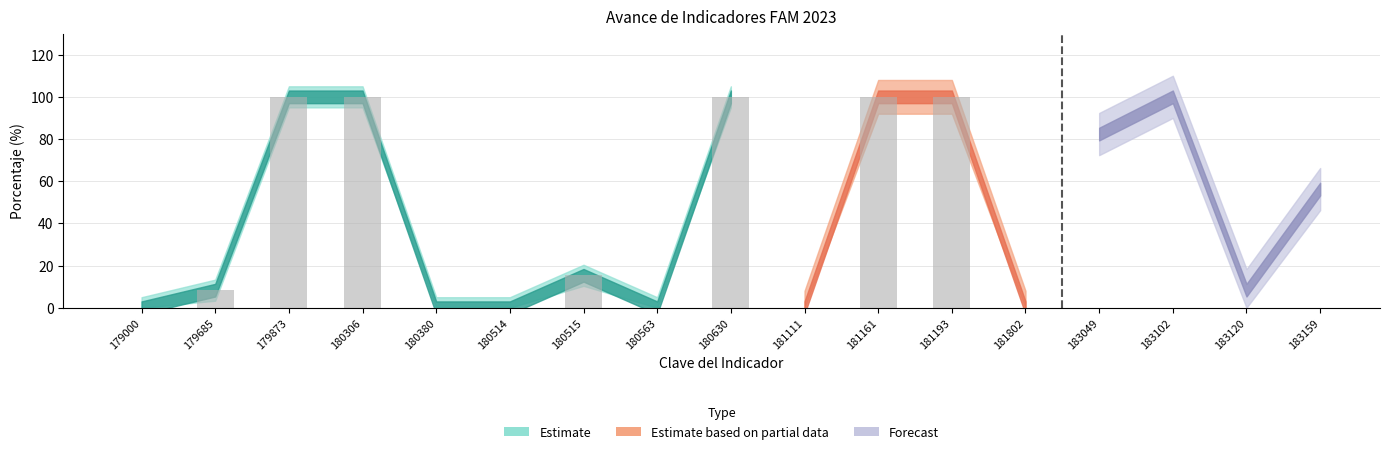

How many data points does each series have?

17